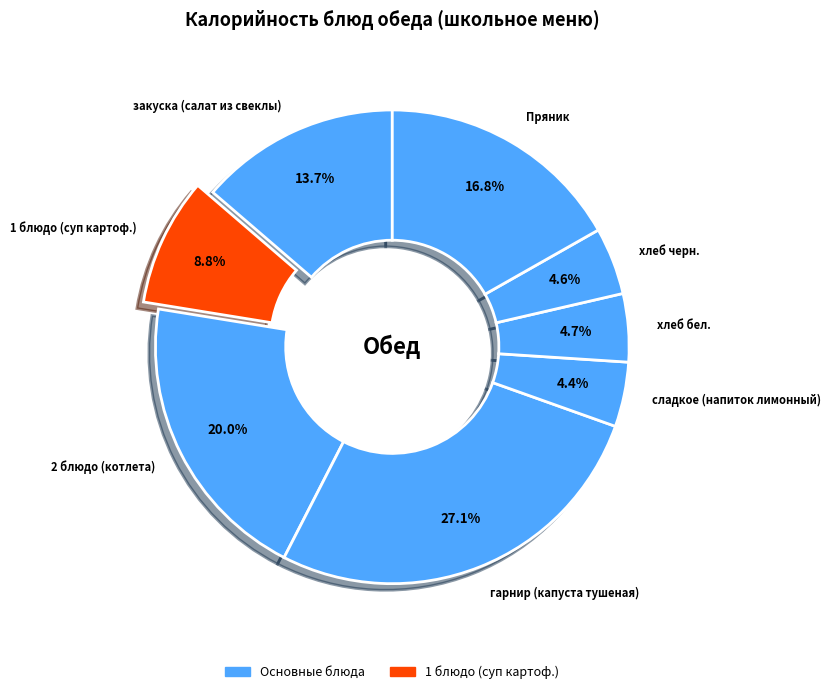

Combined, do хлеб бел. and хлеб черн. account for over 50%?

No